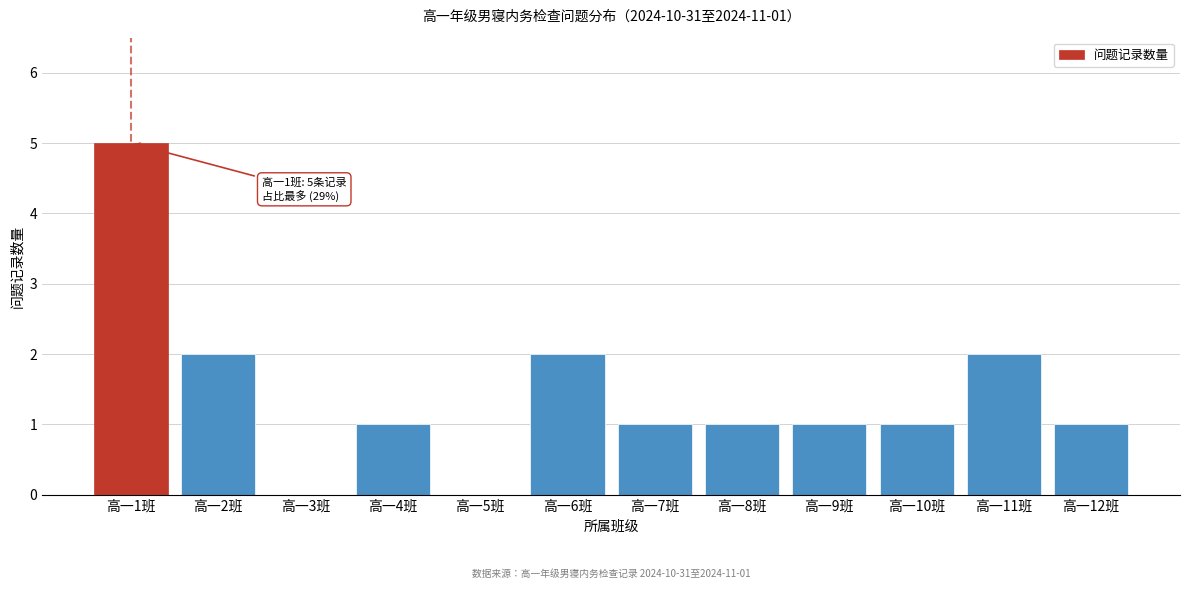

Reading right to left, list all the values displayed in this chart.

高一12班=1	高一11班=2	高一10班=1	高一9班=1	高一8班=1	高一7班=1	高一6班=2	高一5班=0	高一4班=1	高一3班=0	高一2班=2	高一1班=5